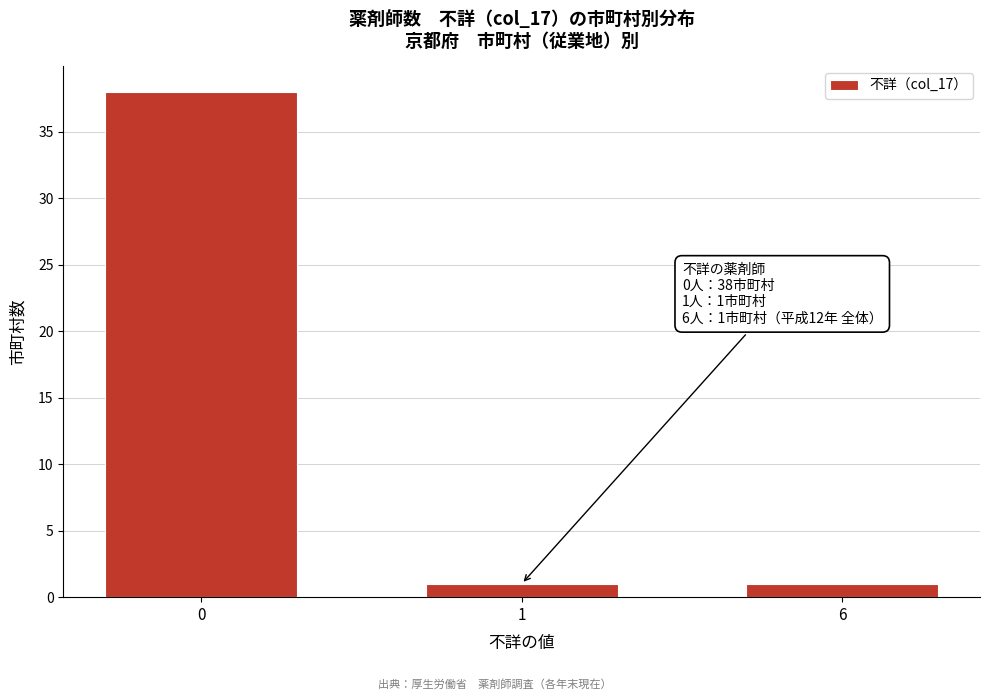

Reading left to right, what are all the values shown in this chart?

38	1	1